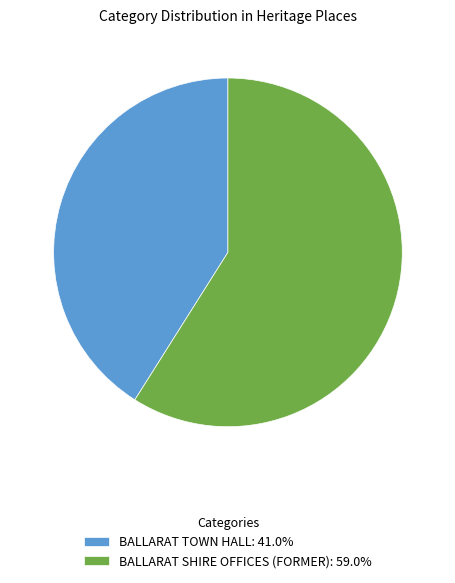

Rank the categories by value from highest to lowest.

BALLARAT SHIRE OFFICES (FORMER), BALLARAT TOWN HALL